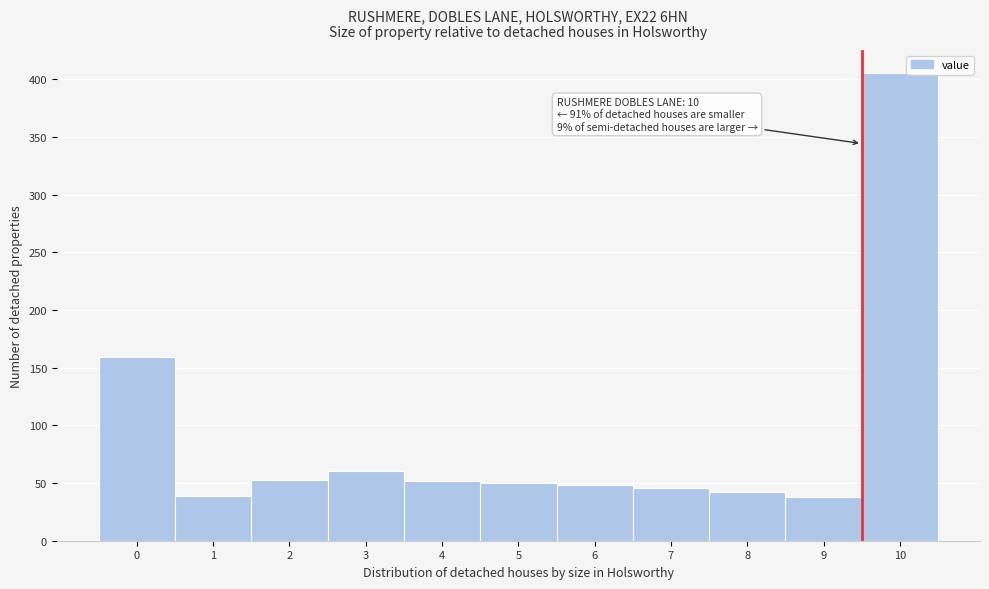

Which range on the x-axis has the tallest bar?

9.5 to 10.5